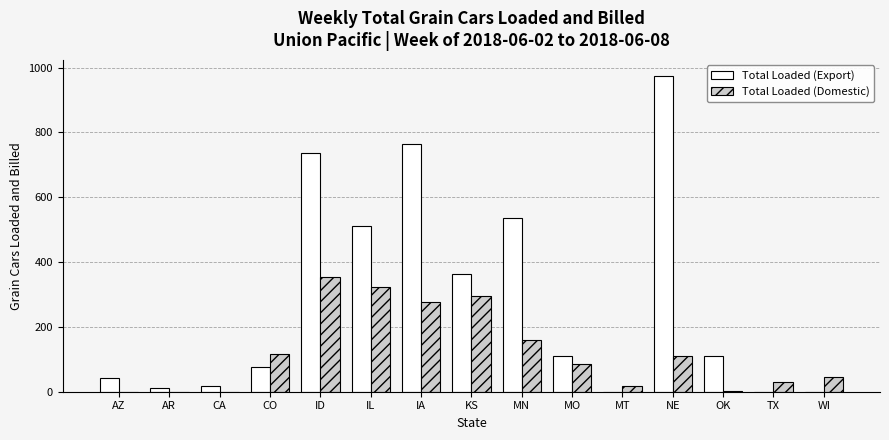

Between KS and OK, which series saw the biggest shift?

Total Loaded (Domestic)